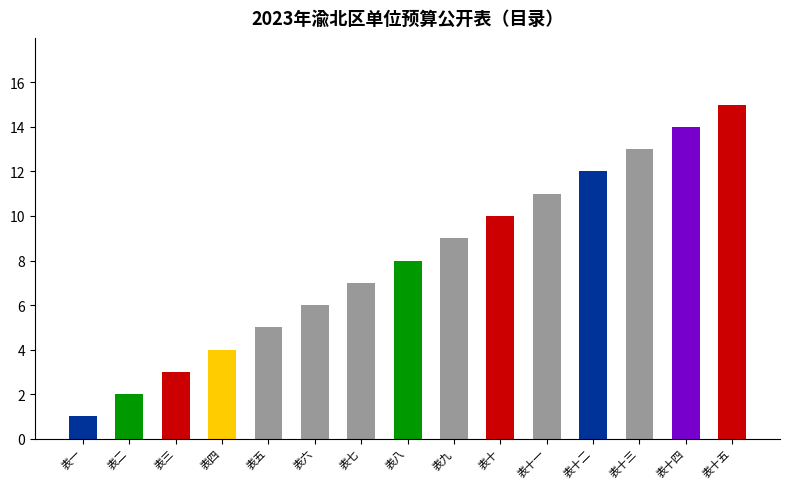

Rank the categories by value from highest to lowest.

表十五, 表十四, 表十三, 表十二, 表十一, 表十, 表九, 表八, 表七, 表六, 表五, 表四, 表三, 表二, 表一